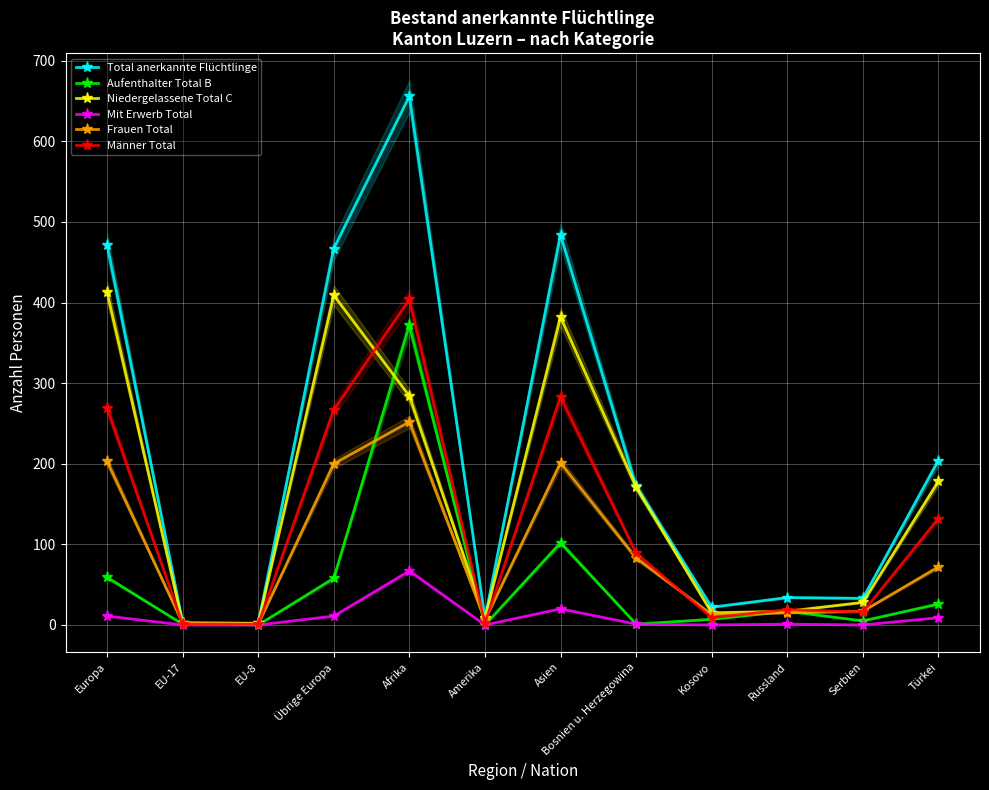

Is the value of Frauen Total at EU-8 greater than the value of Aufenthalter Total B at Übrige Europa?

No